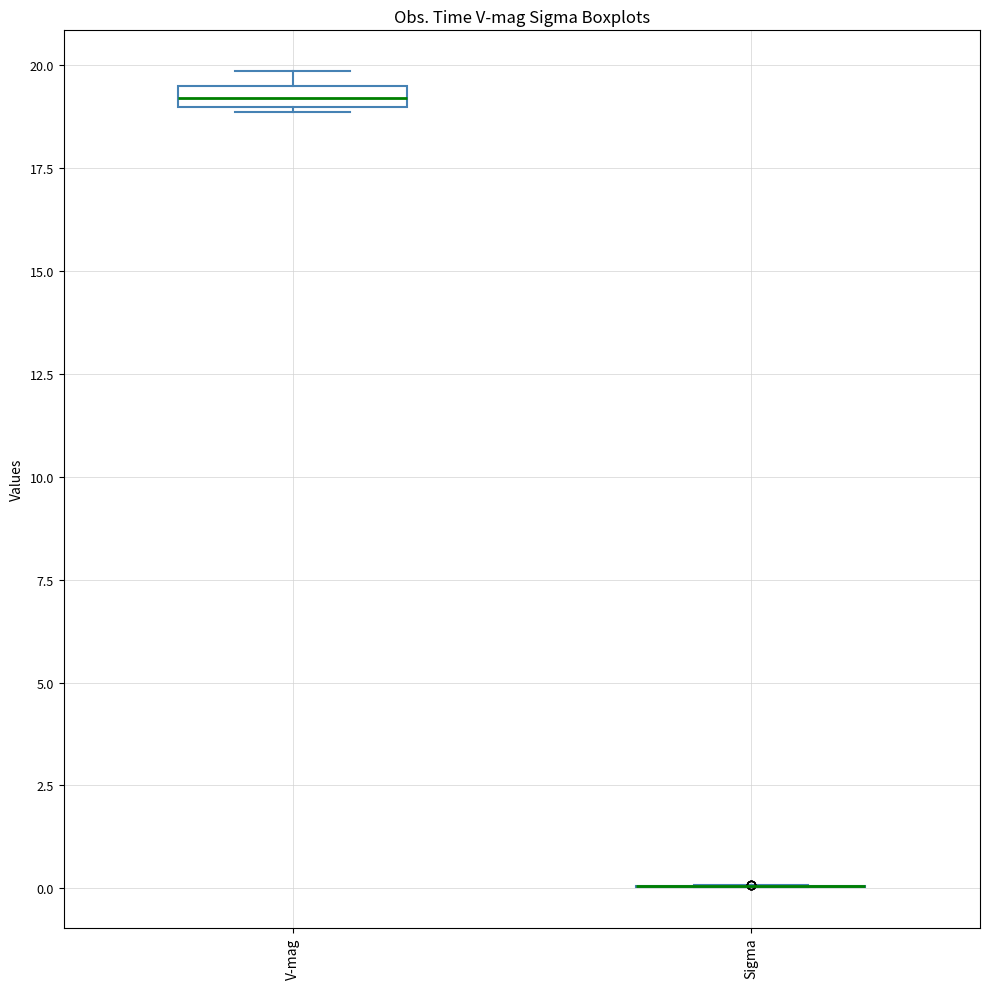

Where is the upper edge of the box for V-mag on the y-axis? The values are not printed on the chart, so give them approximately, as read against the axis.

19.5